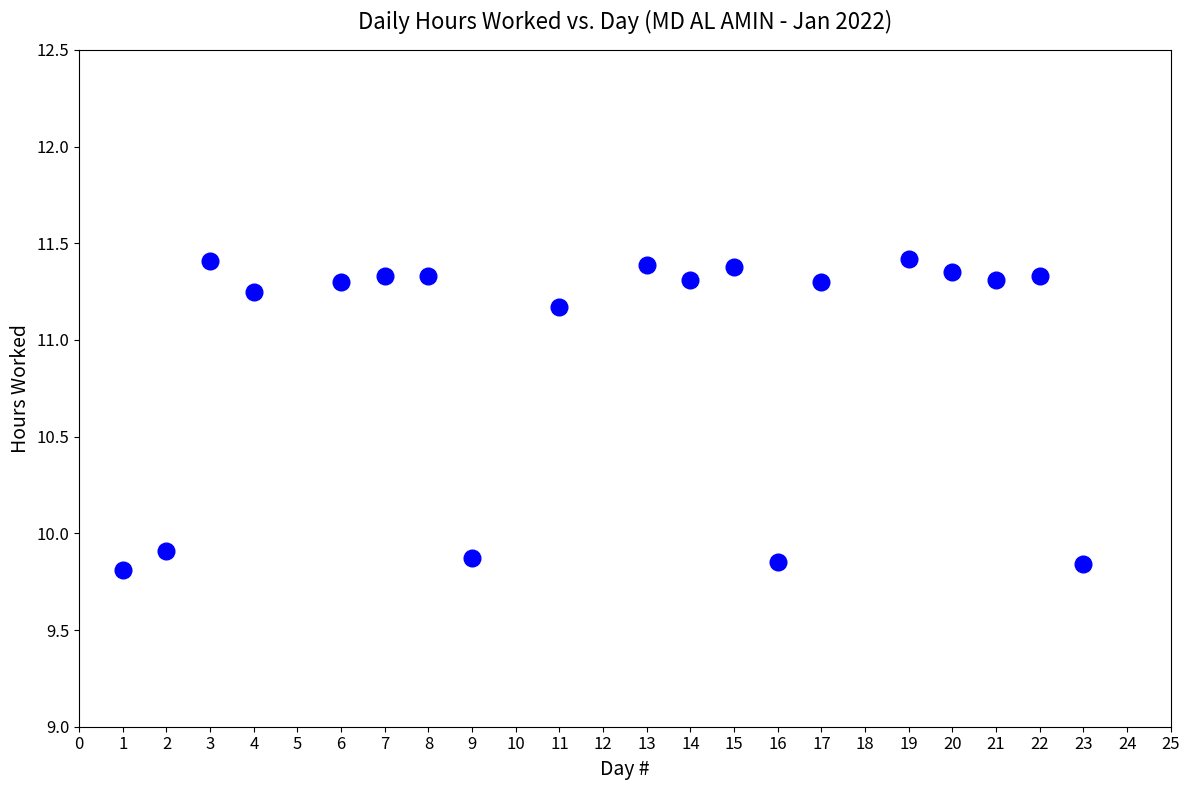

What is the range of Y values (max minus min)?

1.6